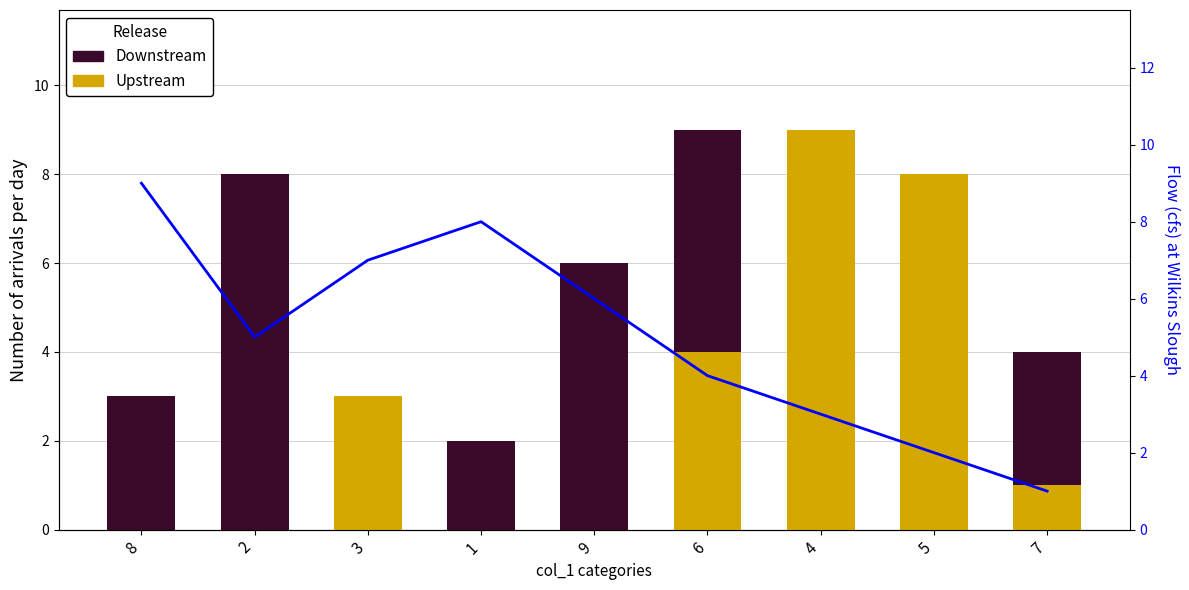

The Downstream series shows 2 at 6. True or false?

False